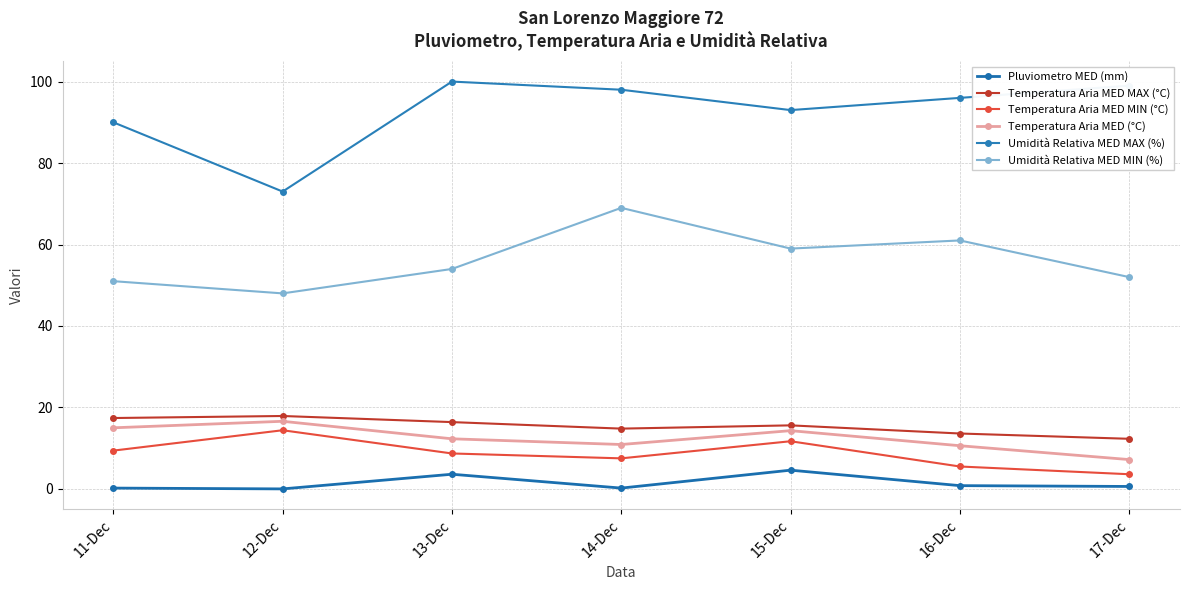

Is it true that Umidità Relativa MED MAX (%) equals 26.7 at 11-Dec?

False